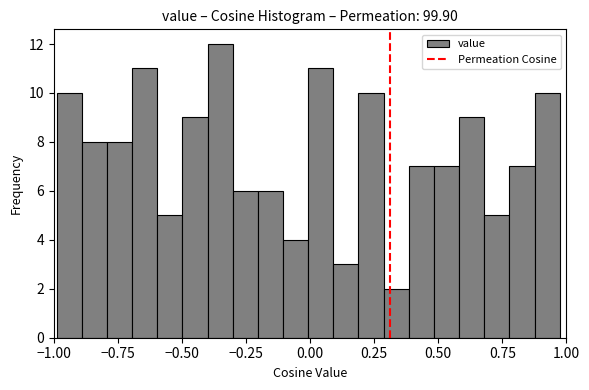

Read against the x-axis, roughly where is the centre of the tallest bar?

-0.35